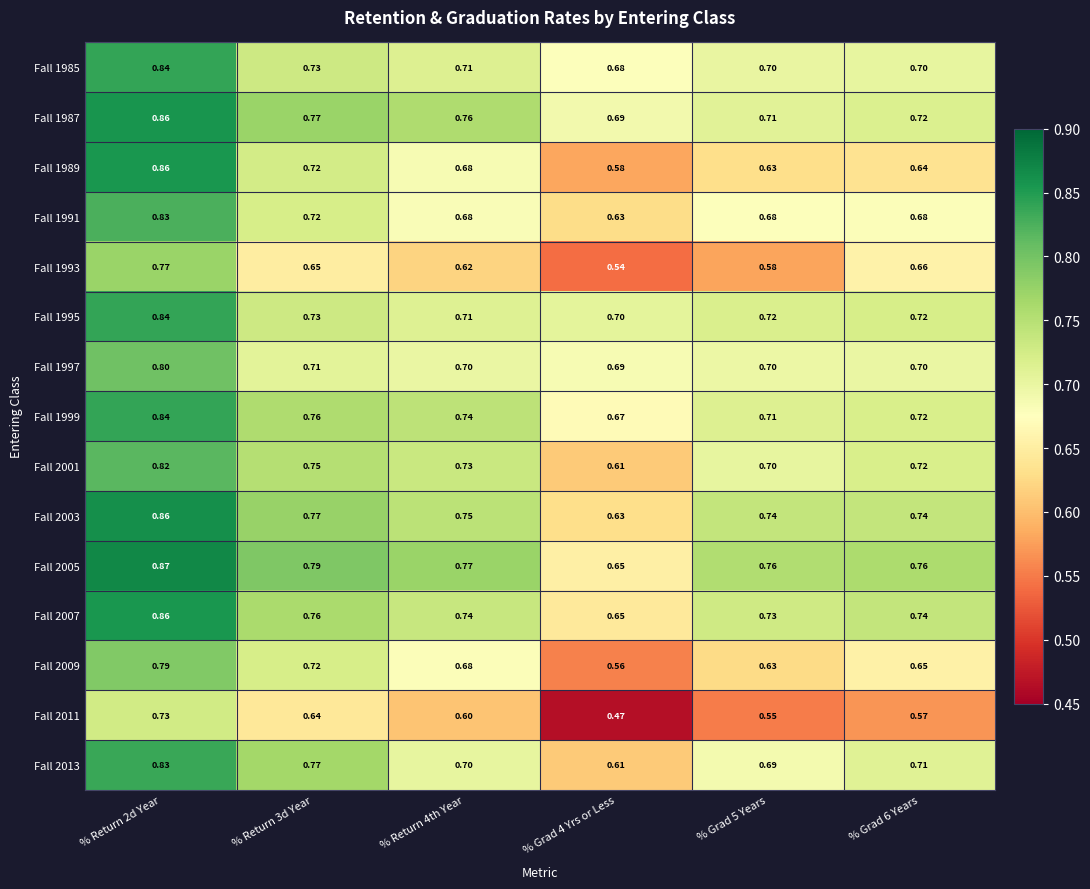

Which series has the widest spread of values?

Fall 1989